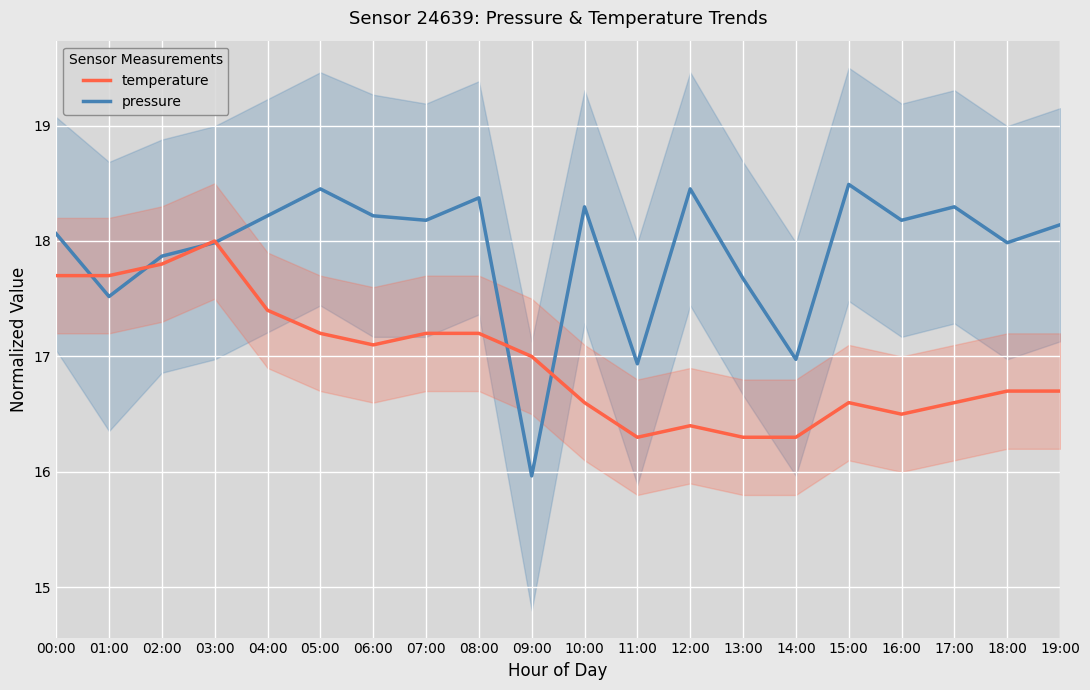

Which category has the highest value across all series?

15:00